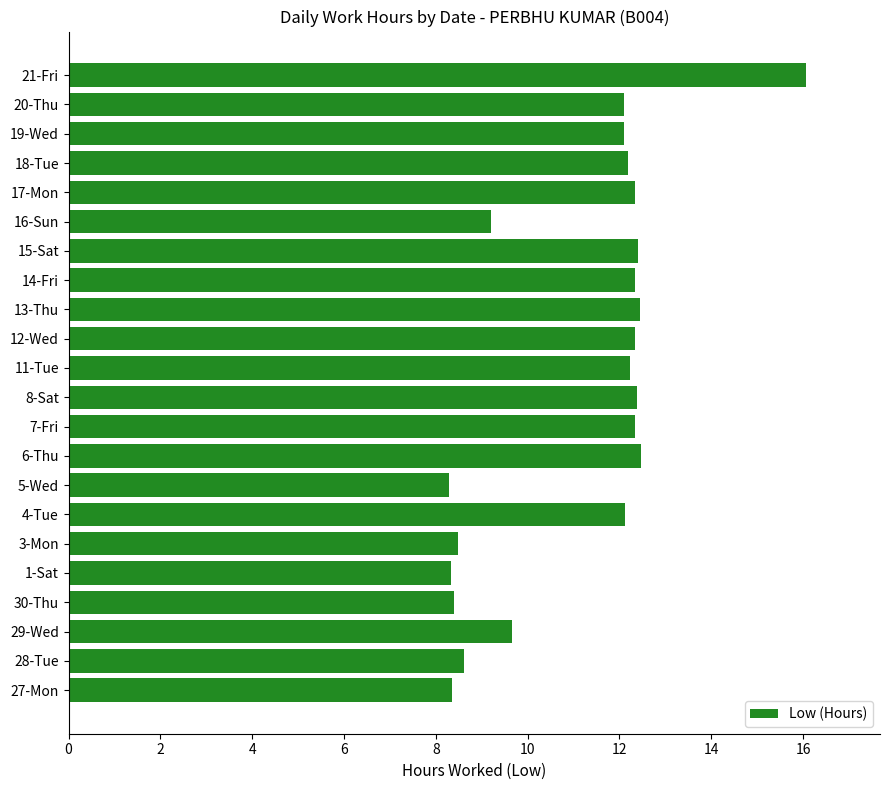

What is the difference between the maximum and minimum values?

7.8